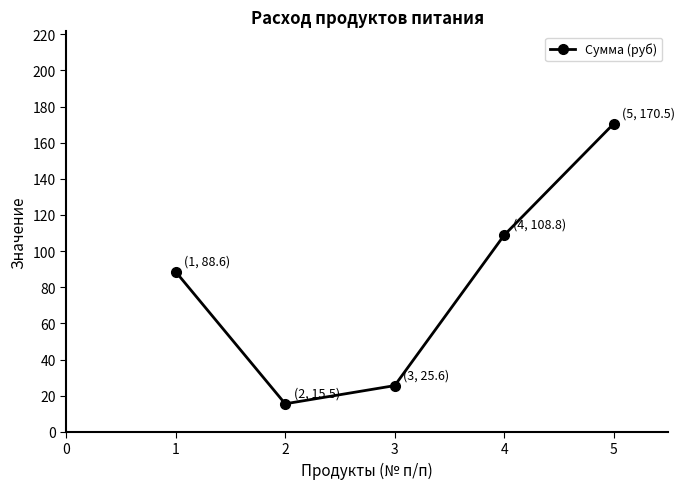

The chart shows a value of 170.5 at 5. True or false?

True